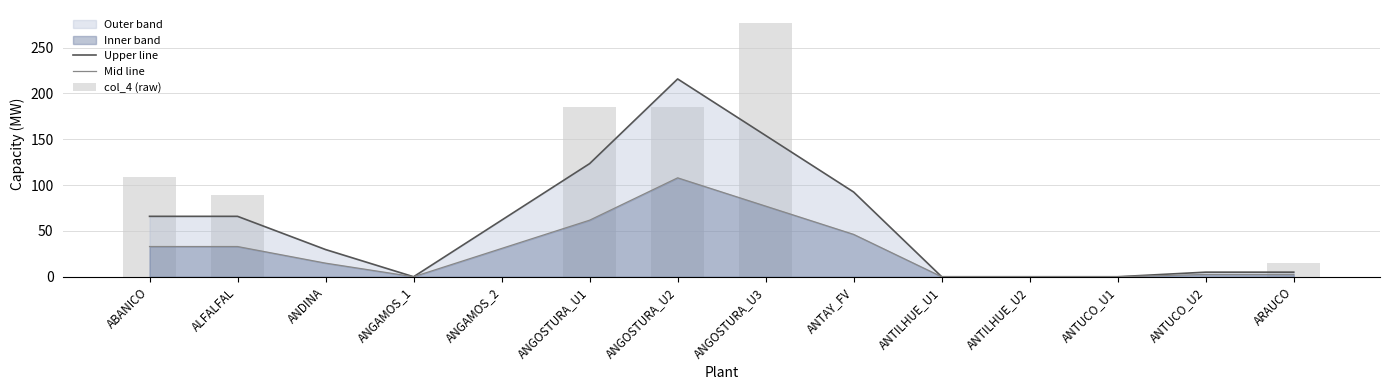

What is the difference between the Mid line values at ALFALFAL and ARAUCO?

30.5